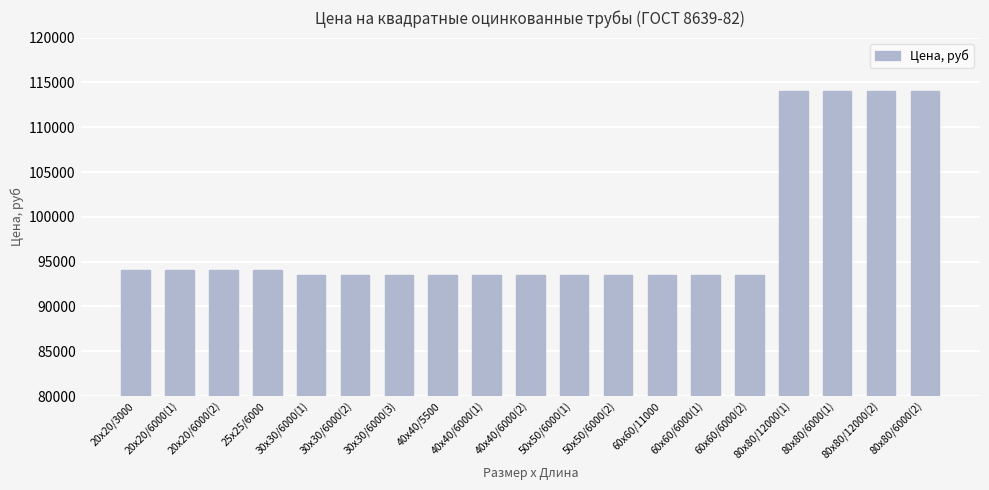

What is the change in value from 20x20/3000 to 60x60/11000?

-600